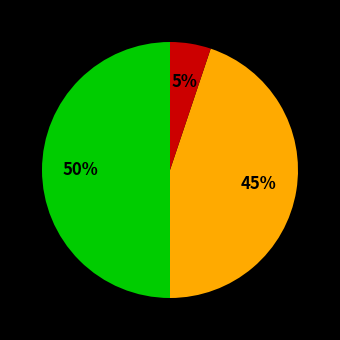

To the nearest percent, what is the difference between the largest and smallest slice percentages?

45%